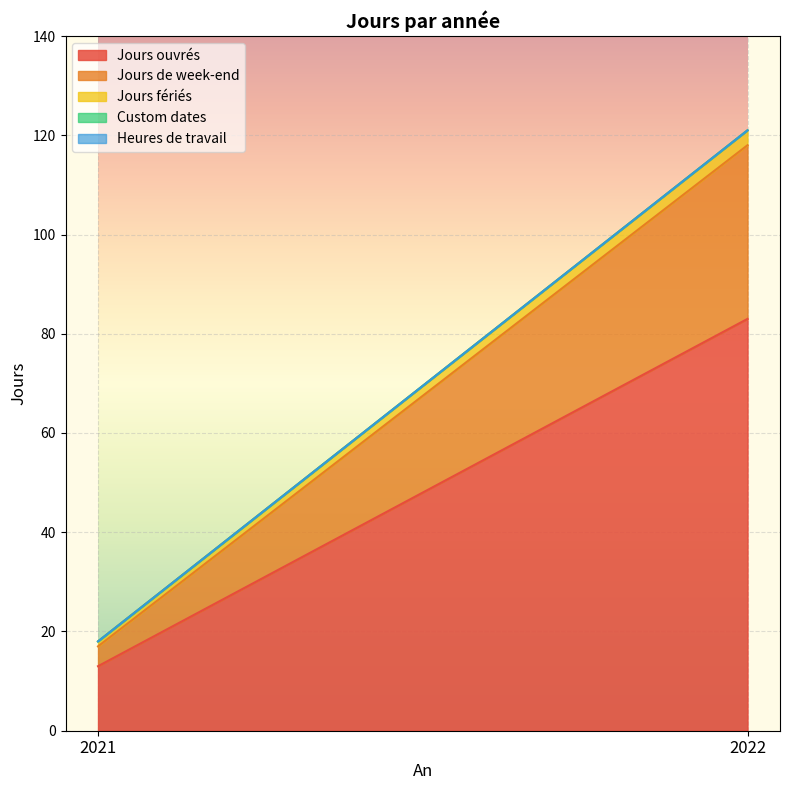

Reading left to right, list all the values displayed in this chart.

Jours ouvrés: 13	83
Jours de week-end: 4	35
Jours fériés: 1	3
Custom dates: 0	0
Heures de travail: 0	0